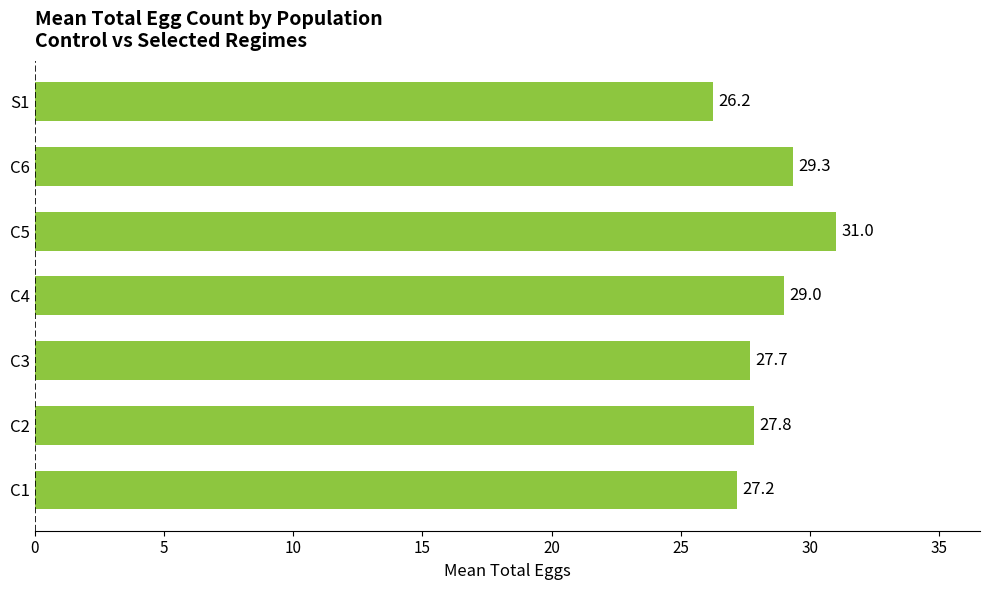

At which category does the chart reach its peak across all series?

C5